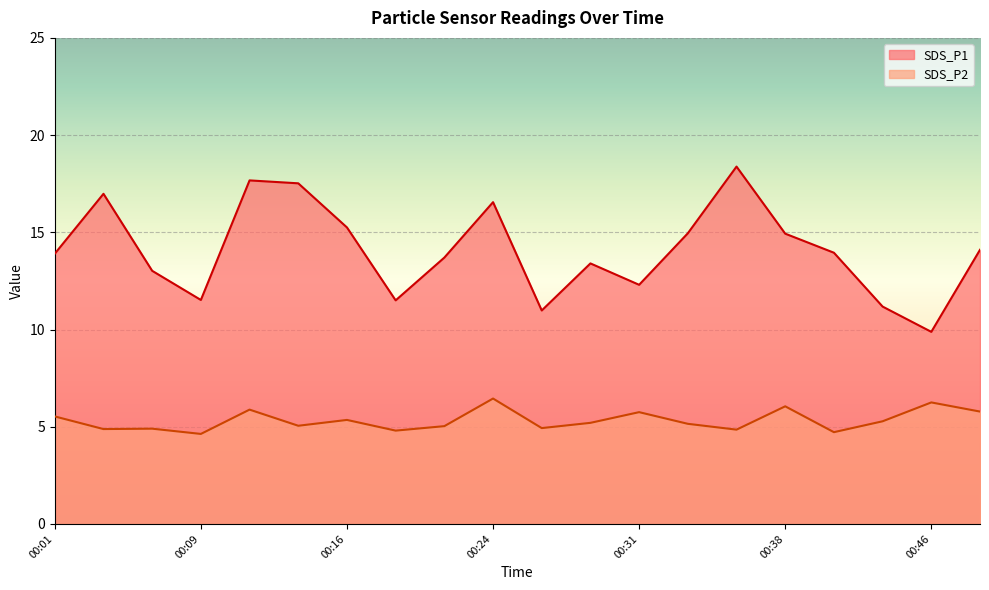

True or false: SDS_P2 and SDS_P1 cross at least once.

False